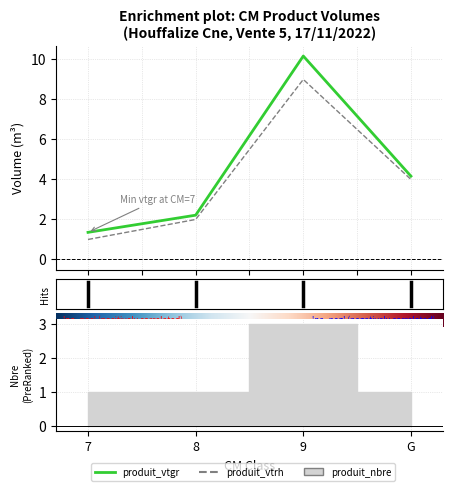

True or false: produit_vtgr has more than 2 interior local peaks.

False